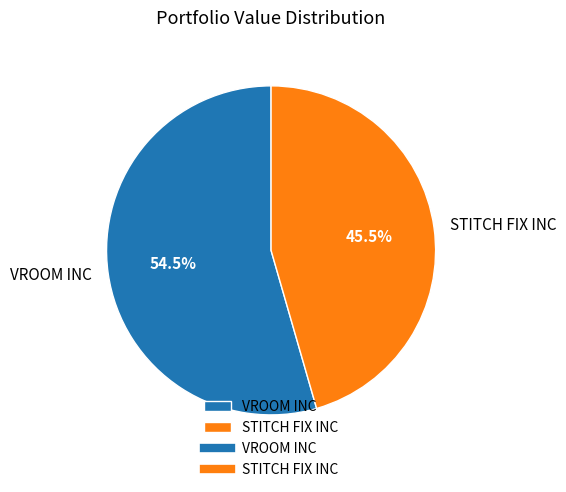

Which category accounts for the majority?

VROOM INC